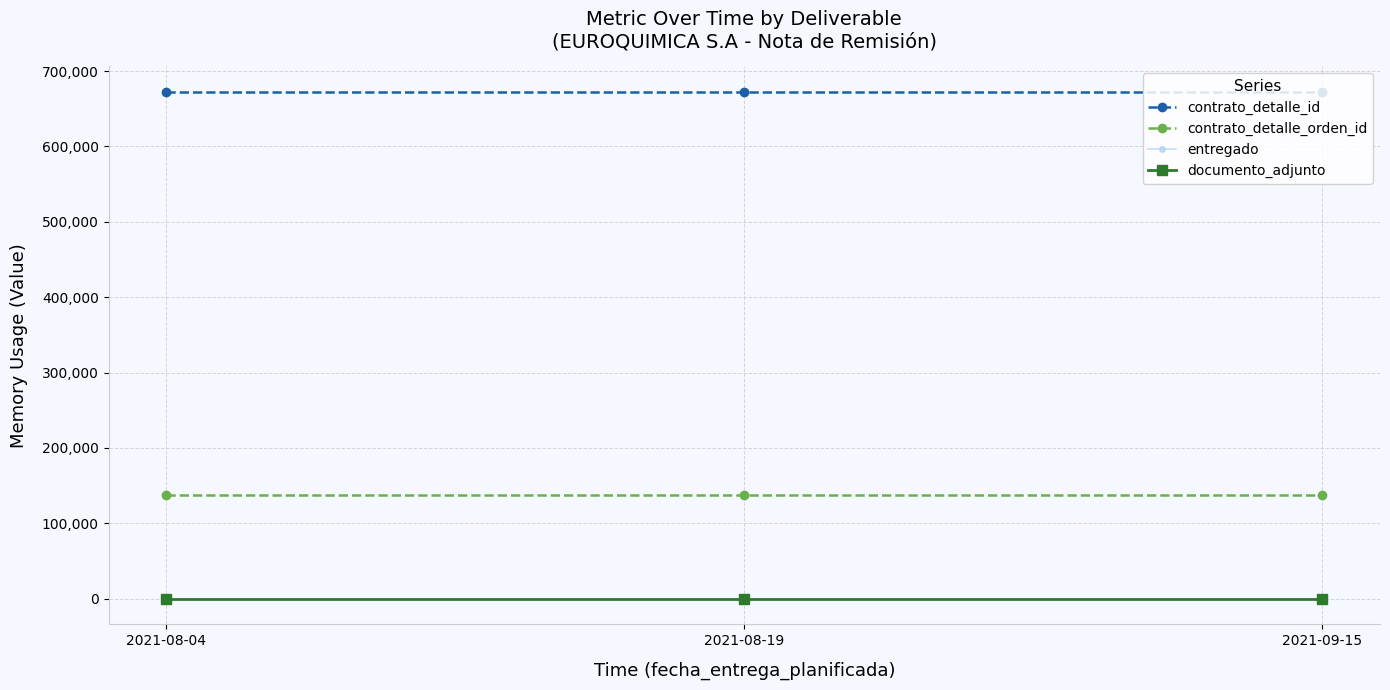

The contrato_detalle_id series shows 177230 at 2021-09-15. True or false?

False